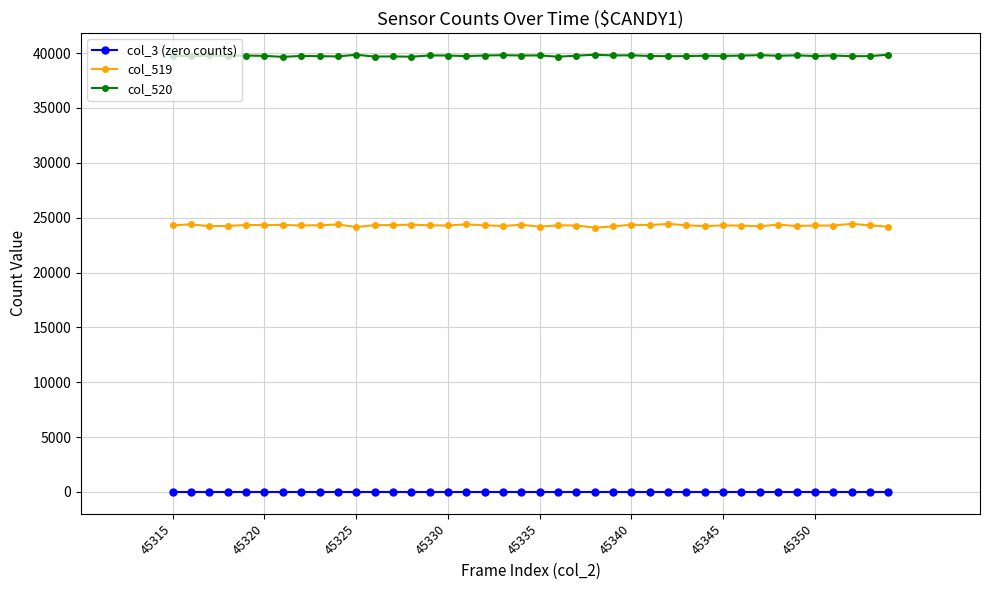

True or false: col_519 and col_520 cross at least once.

False